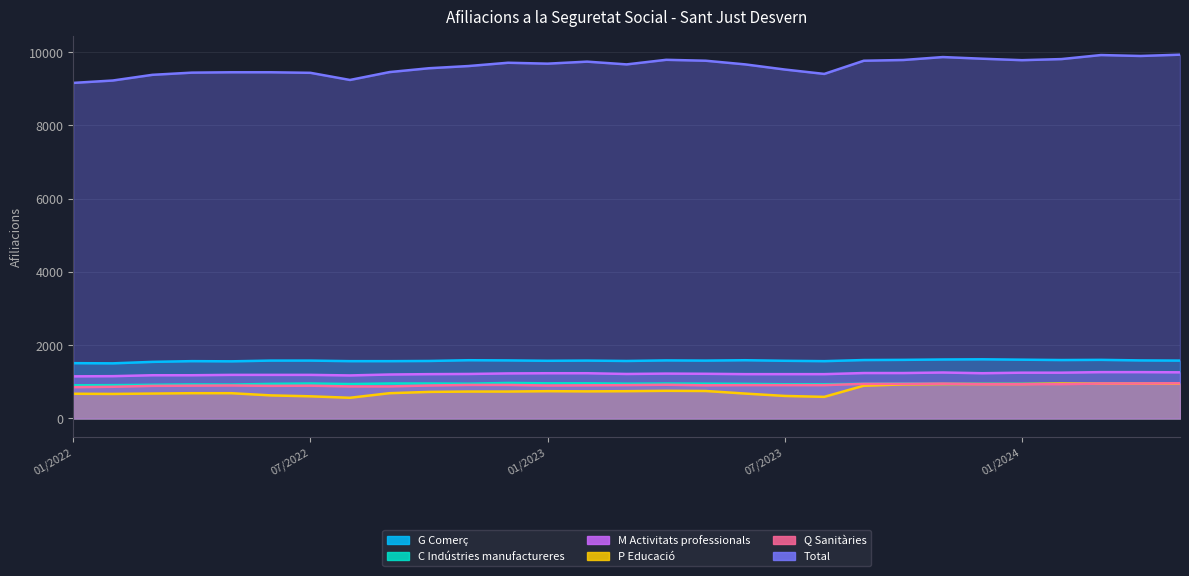

True or false: C Indústries manufactureres and M Activitats professionals cross at least once.

False